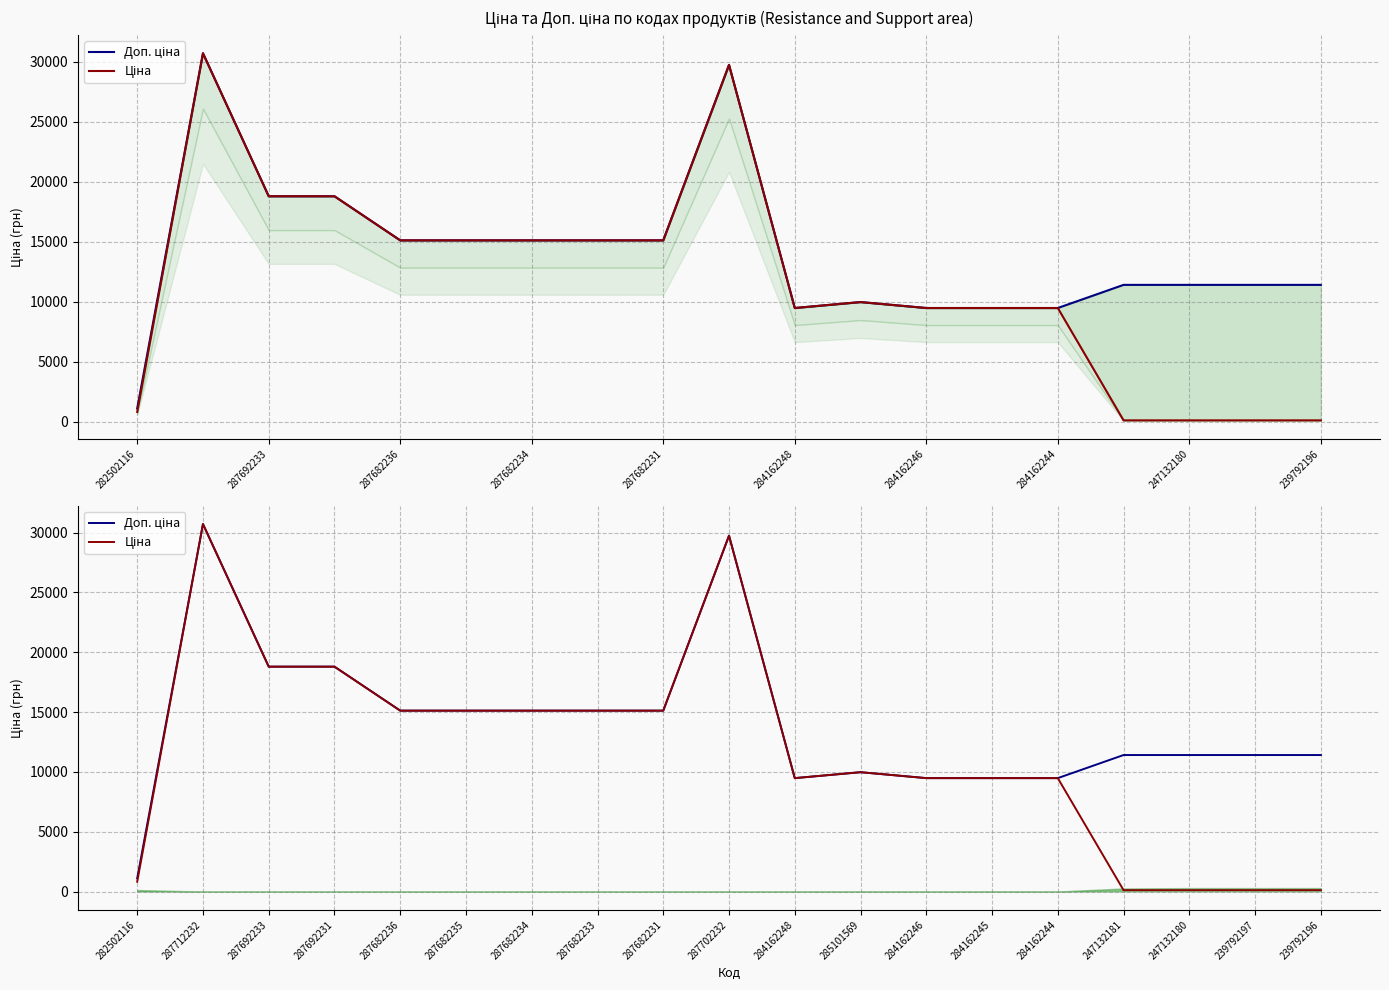

What is the value of the Доп. ціна point at the 17th from the left?

11410.0